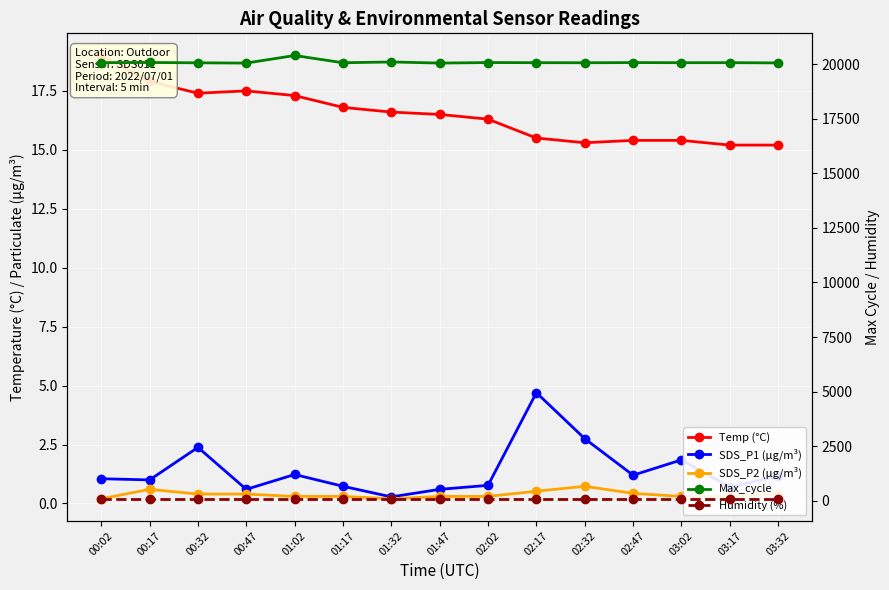

Which series changed the most between 00:32 and 03:02?

Max_cycle